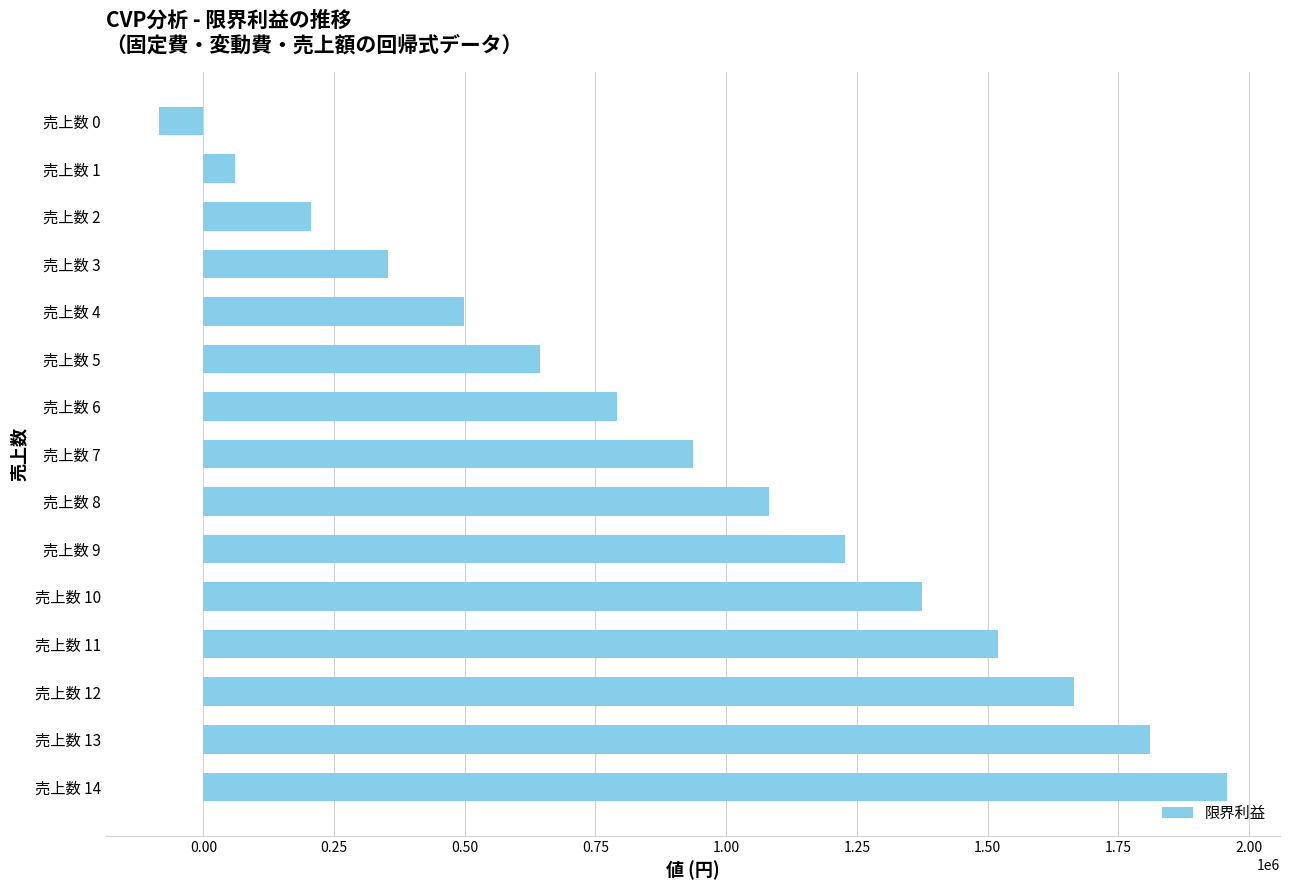

What is the difference between the second highest and second lowest values?

1750448.2